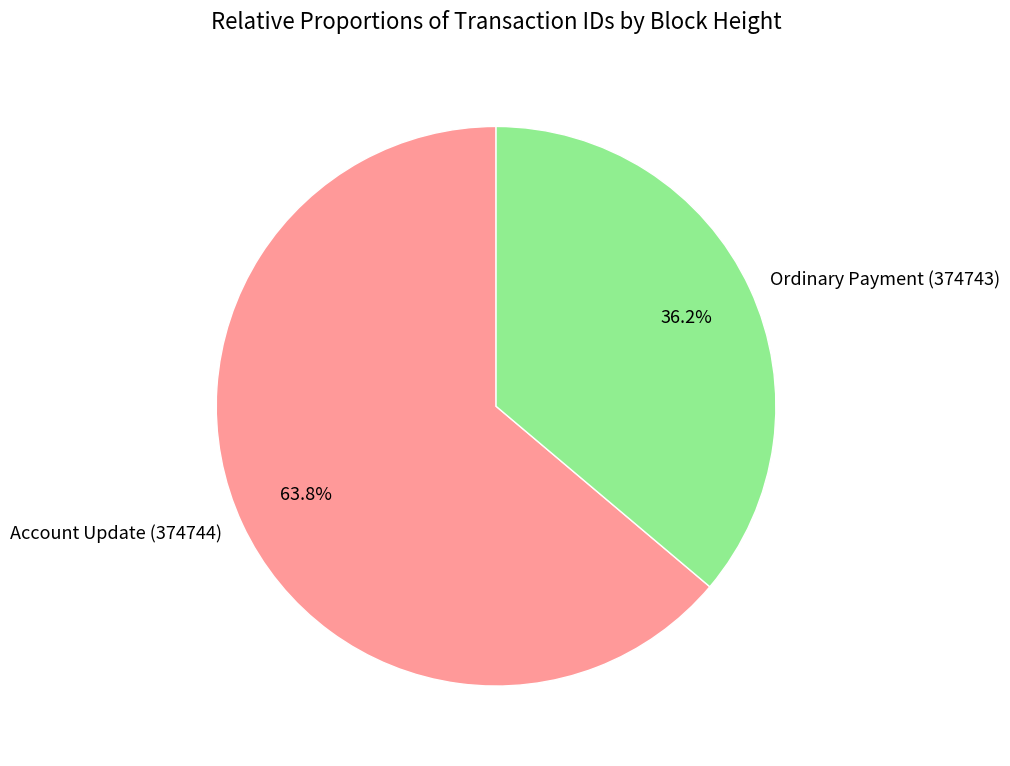

Does Account Update (374744) account for over 50% of the chart?

Yes